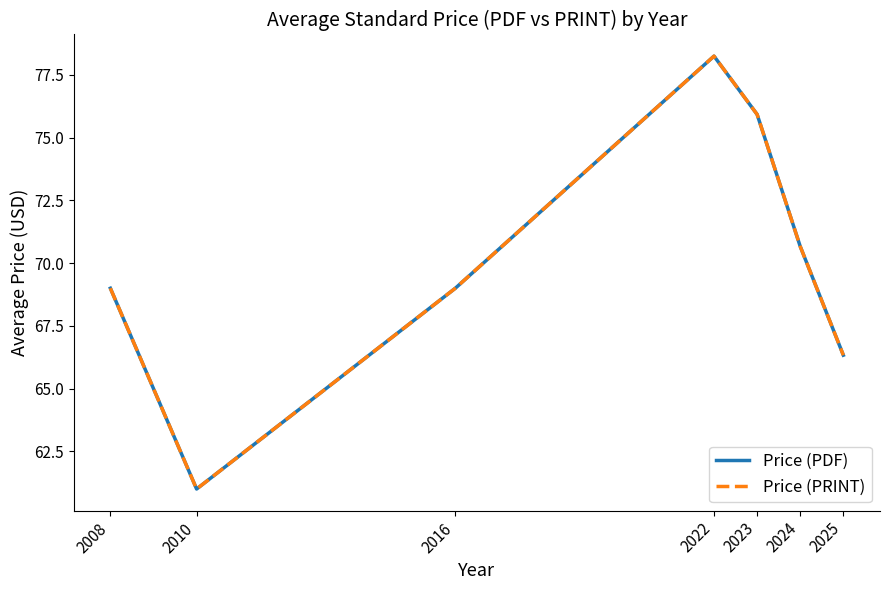

True or false: Price (PRINT) has more than 2 points higher than both neighbors.

False